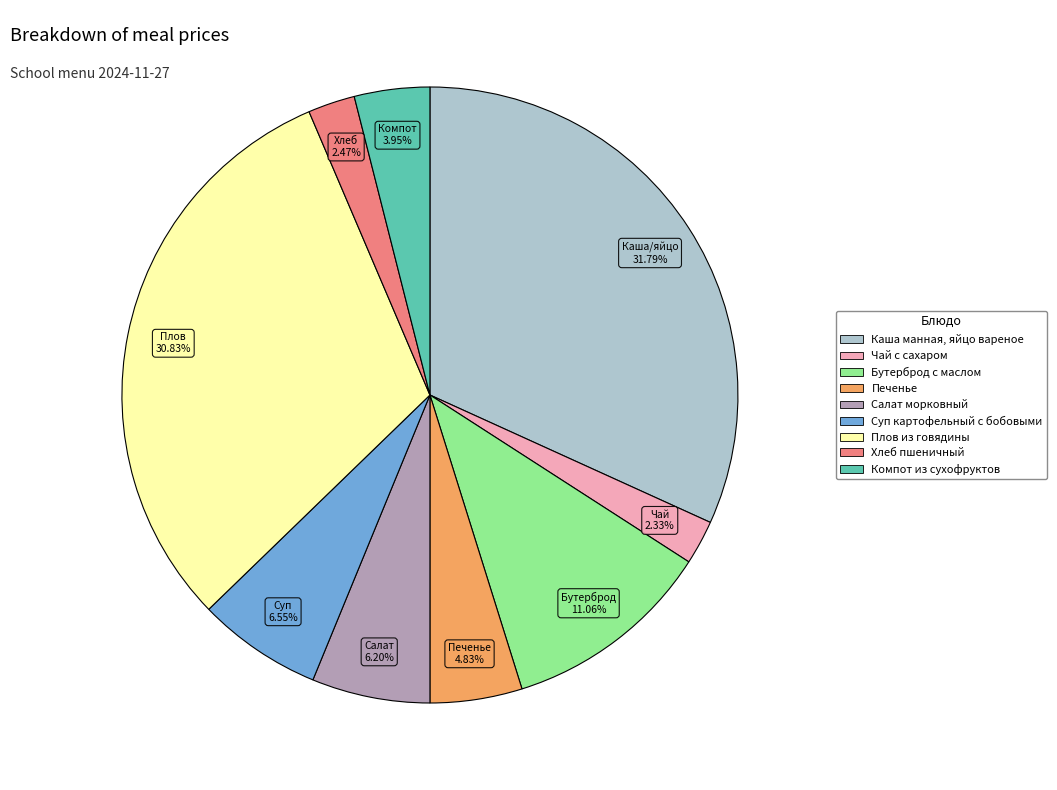

Is there a majority slice in this chart?

No